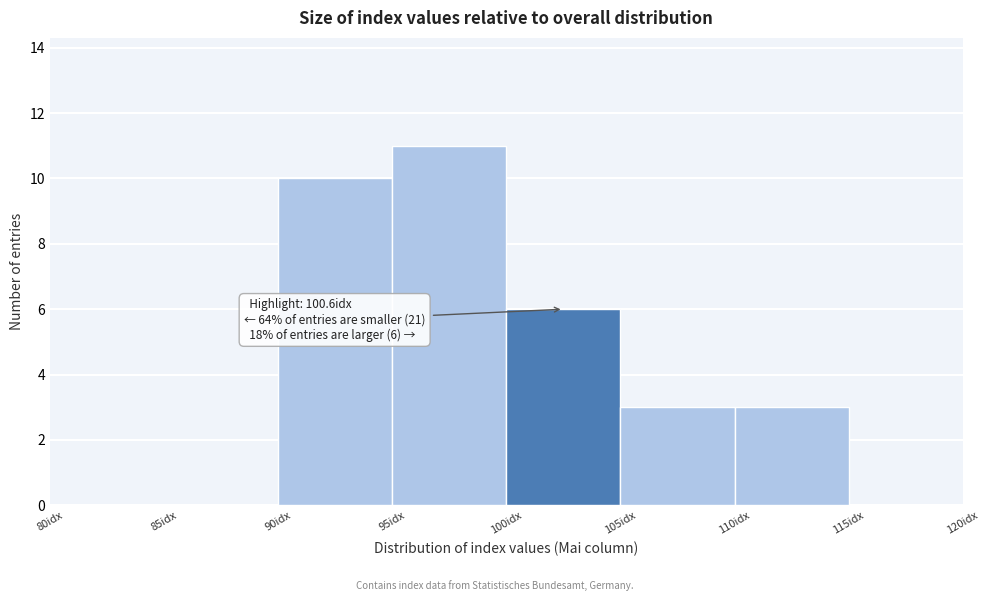

Which range on the x-axis has the tallest bar?

95 to 100